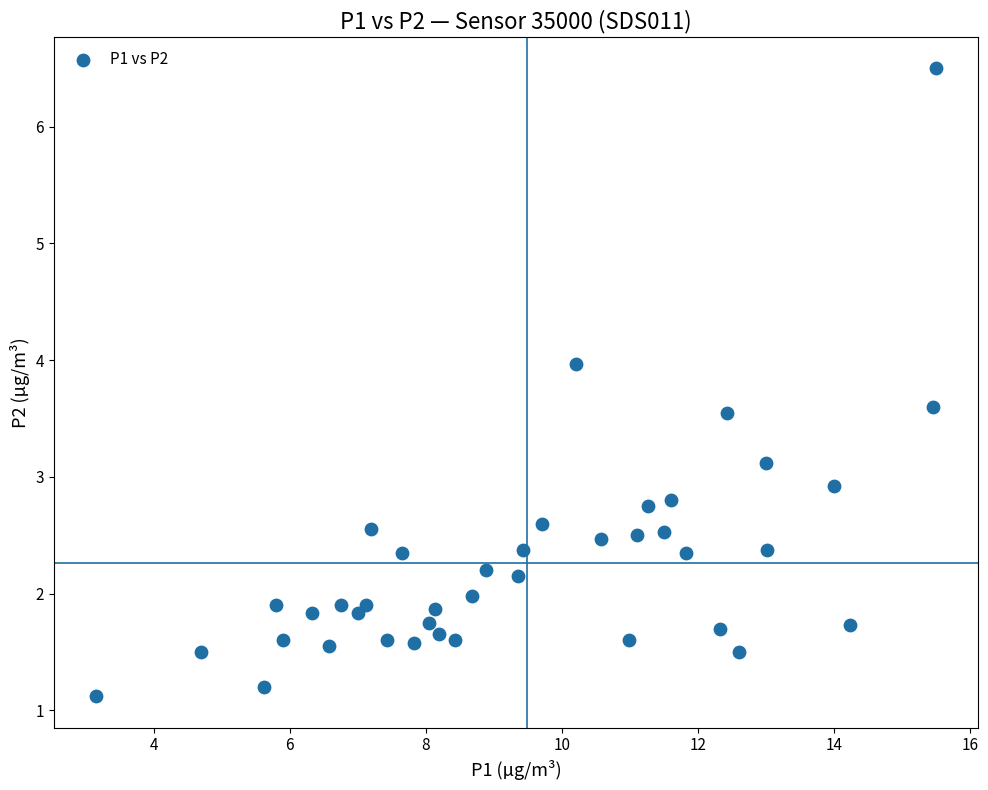

What is the range of X values (max minus min)?

12.3